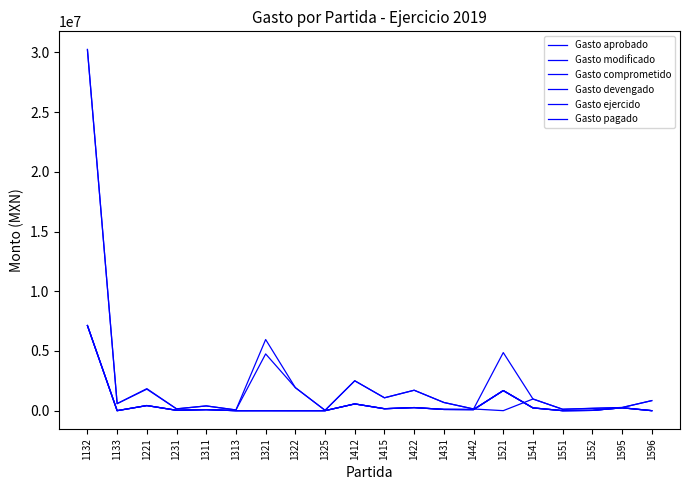

Does the chart have visible grid lines?

No